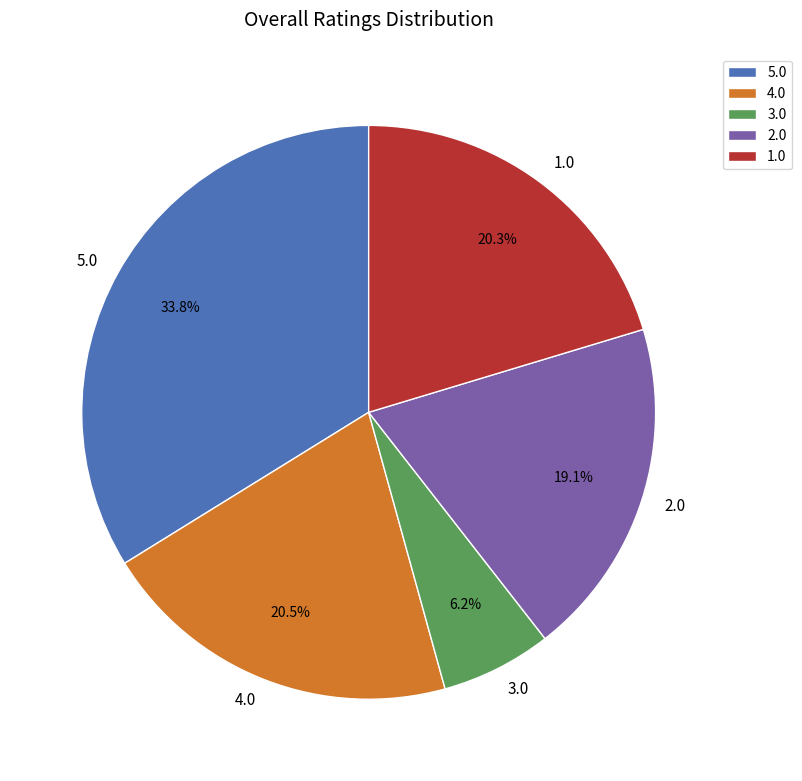

Which slice is the largest?

5.0